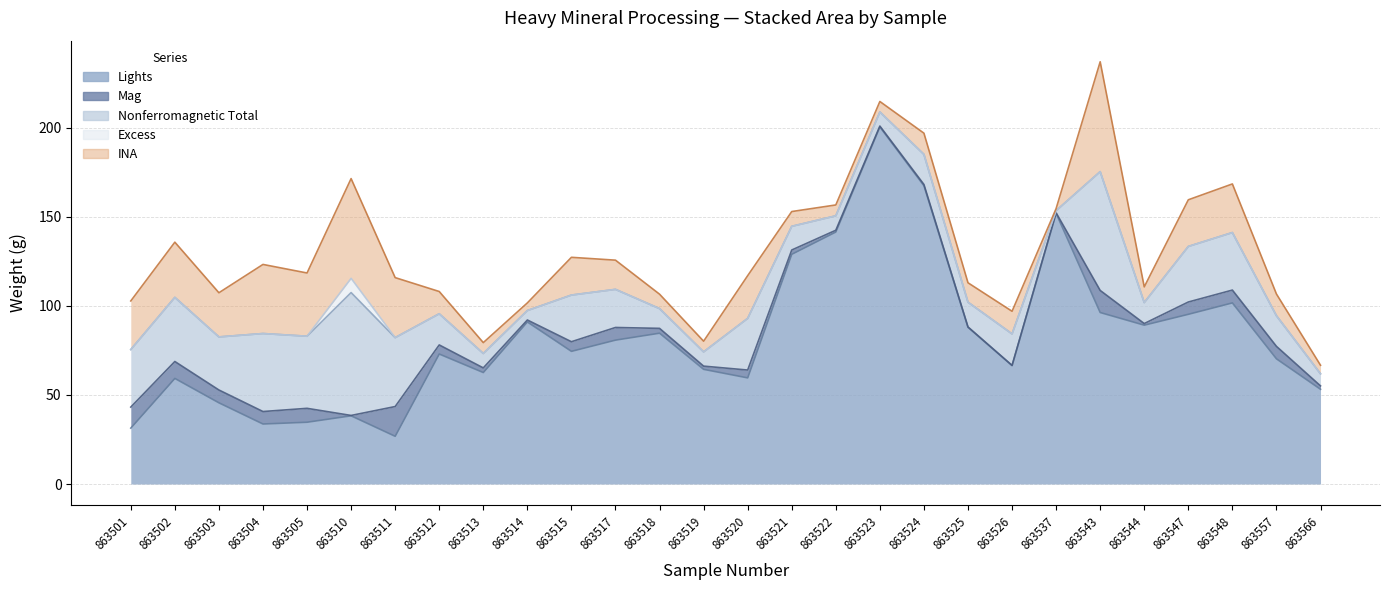

Reading left to right, extract all data points from this chart.

Lights: 31.4	59.3	45.6	33.7	34.7	38.3	26.8	73.0	62.6	91.0	74.5	80.8	84.7	64.4	59.6	129.0	141.5	200.5	167.5	88.0	66.5	152.0	96.3	89.2	95.3	101.7	70.3	53.2
Mag: 11.8	9.5	7.2	7.0	7.8	0.2	16.7	5.1	2.6	1.1	5.4	7.1	2.7	1.8	4.4	2.4	1.0	0.5	0.7	0.2	0.1	0.3	12.4	0.9	6.9	7.2	7.0	1.9
Nonferromagnetic Total: 32.3	36.0	29.8	43.8	40.5	69.0	38.7	17.5	8.1	5.3	26.2	21.4	11.1	8.0	29.0	13.3	8.1	7.9	16.9	13.9	17.7	1.2	66.7	11.8	31.2	32.3	17.2	6.8
Excess: 0.0	0.0	0.0	0.0	0.0	8.0	0.0	0.0	0.0	0.0	0.0	0.0	0.0	0.0	0.0	0.0	0.0	0.0	0.0	0.0	0.0	0.0	0.0	0.0	0.0	0.0	0.0	0.0
INA: 27.3	31.0	24.8	38.8	35.5	56.0	33.7	12.5	6.1	4.3	21.2	16.4	8.1	6.0	24.0	8.3	6.1	5.9	11.9	10.9	12.7	1.2	61.7	8.8	26.2	27.3	12.2	4.8